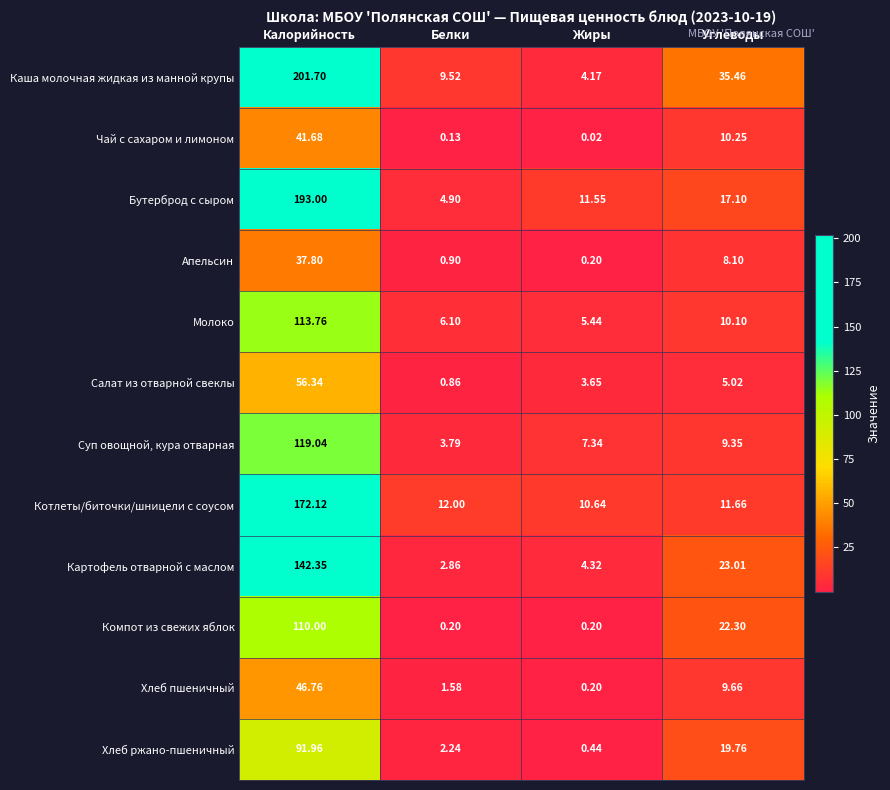

Which series has the widest spread of values?

Каша молочная жидкая из манной крупы